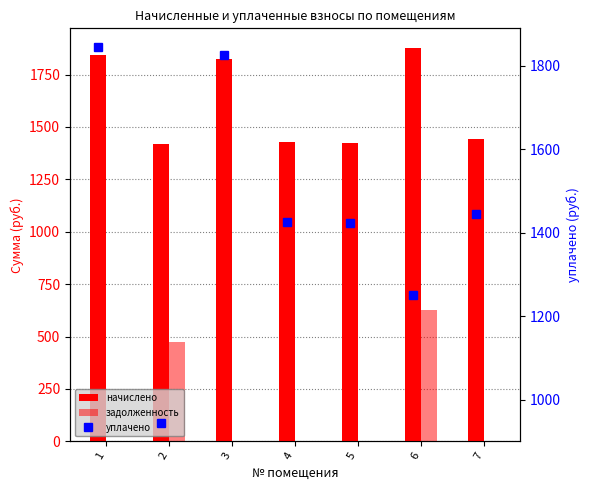

Which label corresponds to the largest value in the chart?

6